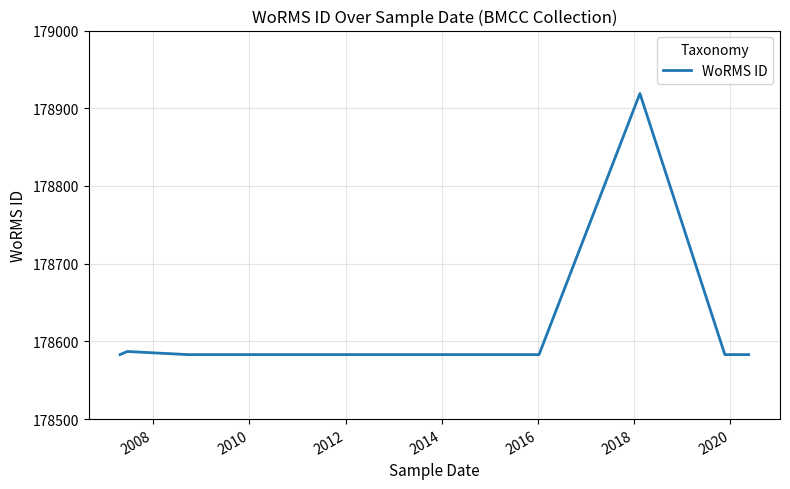

True or false: the data shows 178583 at 2008.

True